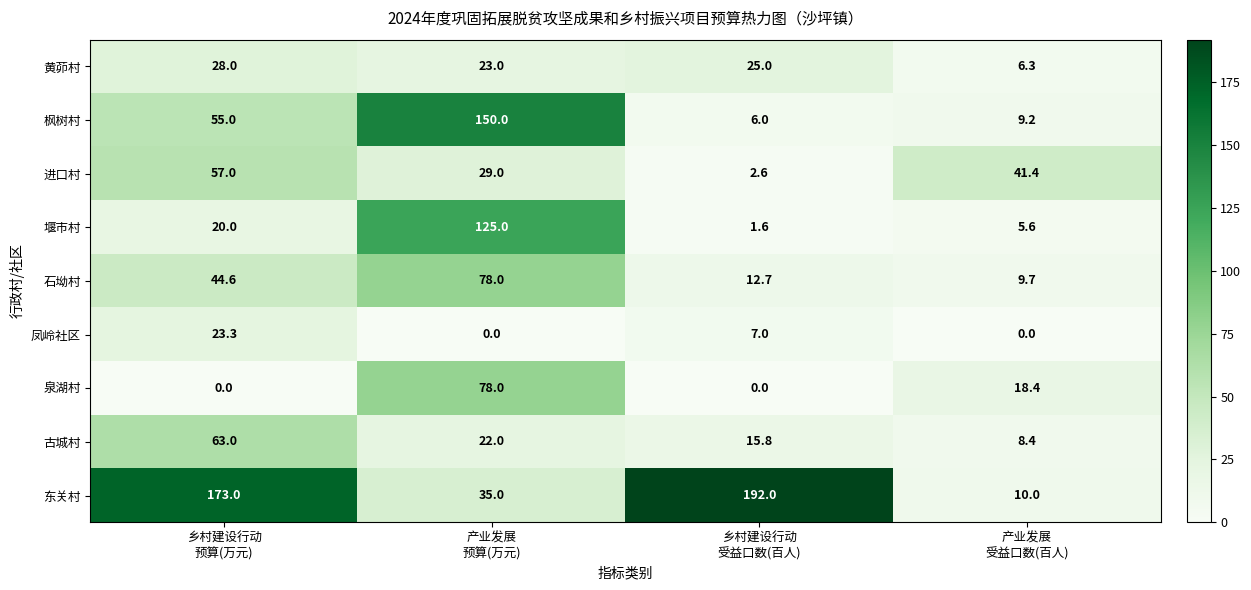

How many 泉湖村 values are between 0 and 78?

4